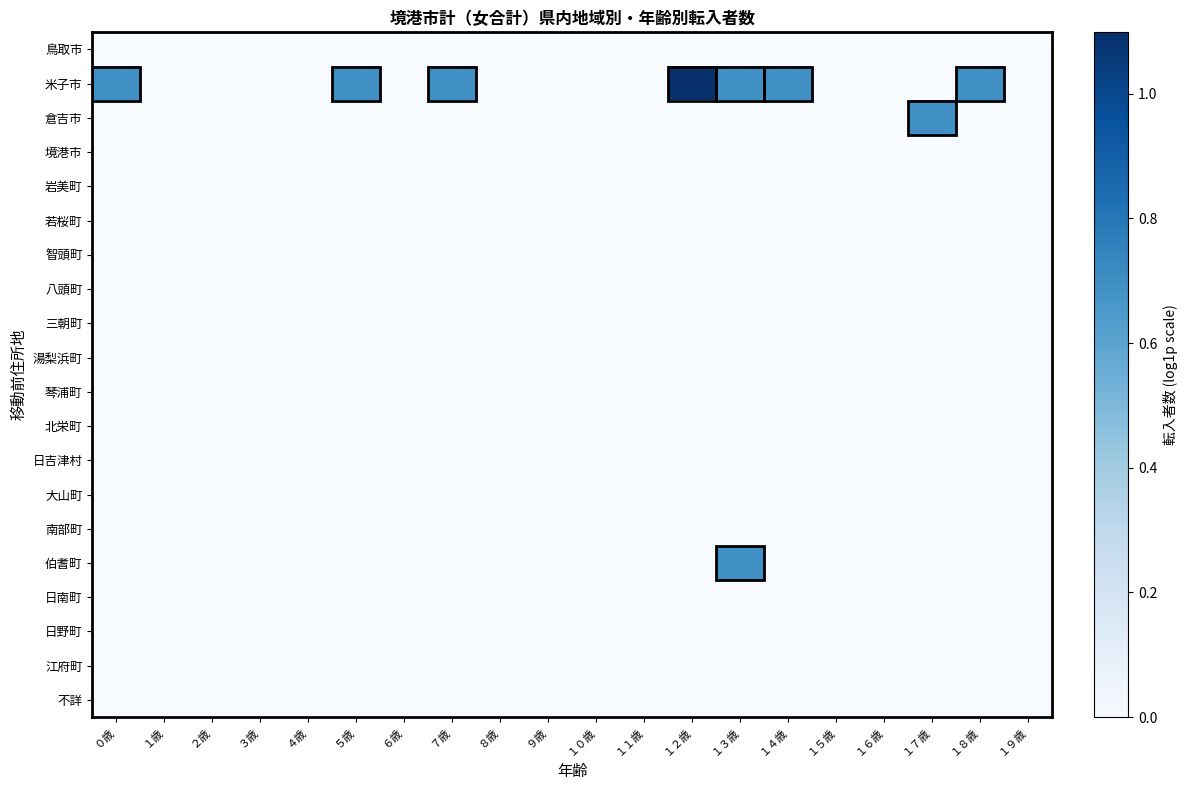

Which series changed the most between ２歳 and ７歳?

米子市